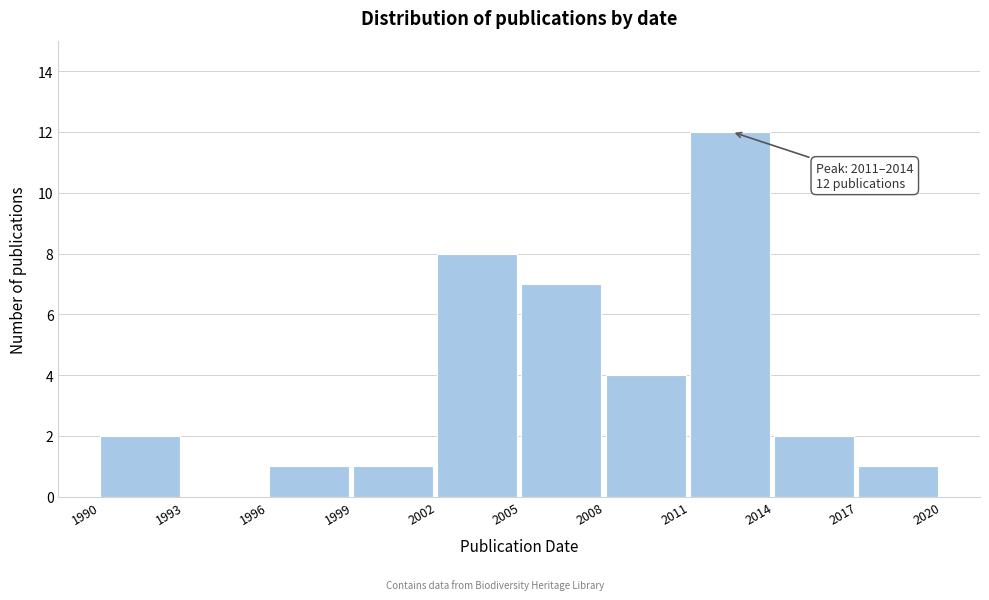

Which range on the x-axis has the tallest bar?

2011 to 2014